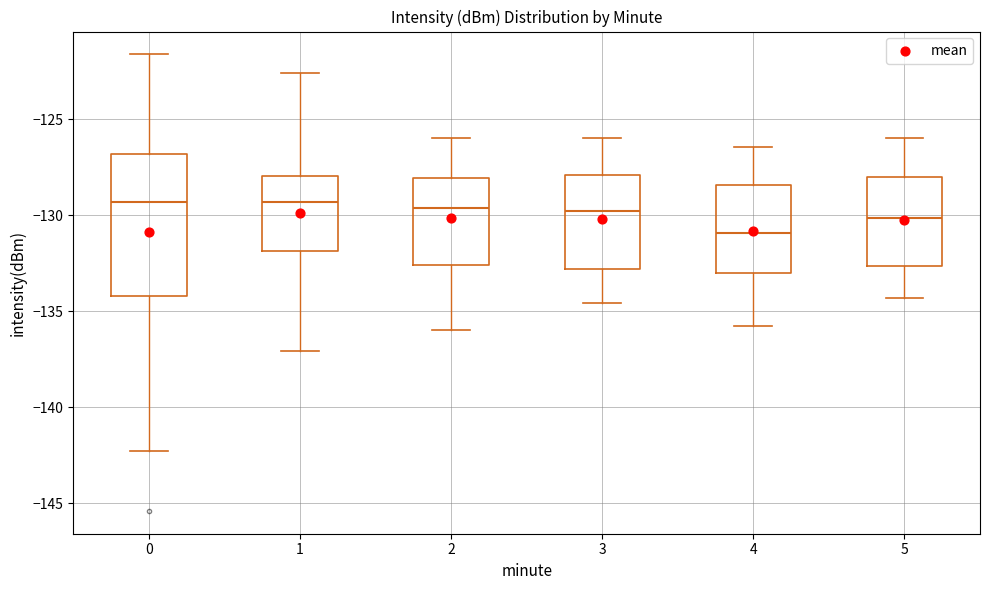

Reading left to right, read every box against the y-axis: the position of its median line, the range the box covers, and the ends of its whiskers. The values are not printed on the chart, so give them approximately, as read against the axis.

0: median -129.5, box -134.0 to -127.0, whiskers -142.5 to -121.5
1: median -129.5, box -132.0 to -128.0, whiskers -137.0 to -122.5
2: median -129.5, box -132.5 to -128.0, whiskers -136.0 to -126.0
3: median -130.0, box -133.0 to -128.0, whiskers -134.5 to -126.0
4: median -131.0, box -133.0 to -128.5, whiskers -136.0 to -126.5
5: median -130.0, box -132.5 to -128.0, whiskers -134.5 to -126.0